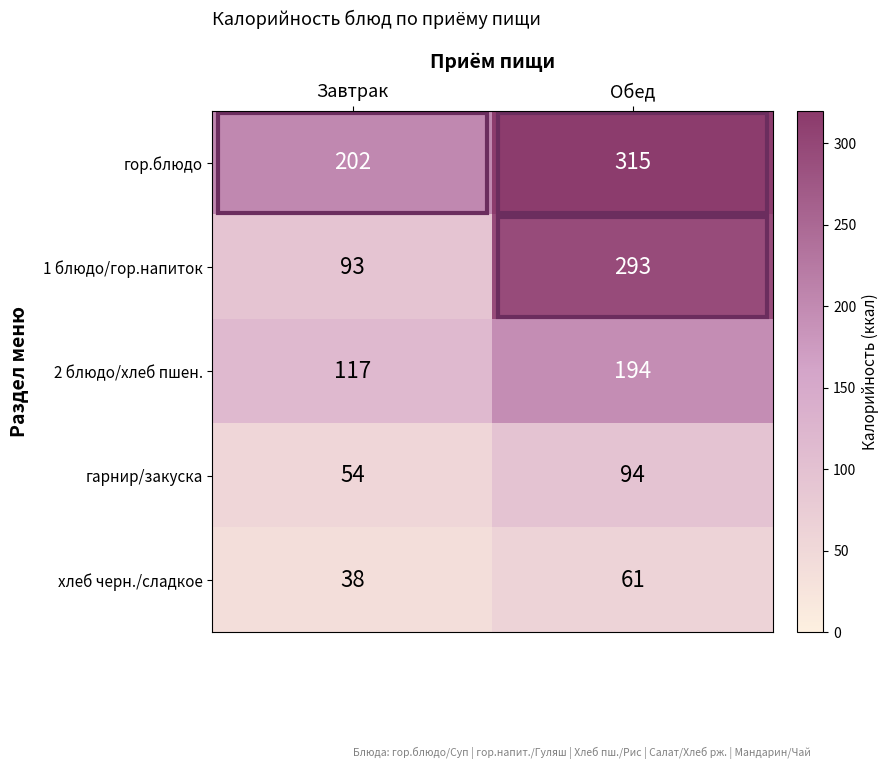

At which category does the chart reach its peak across all series?

Обед